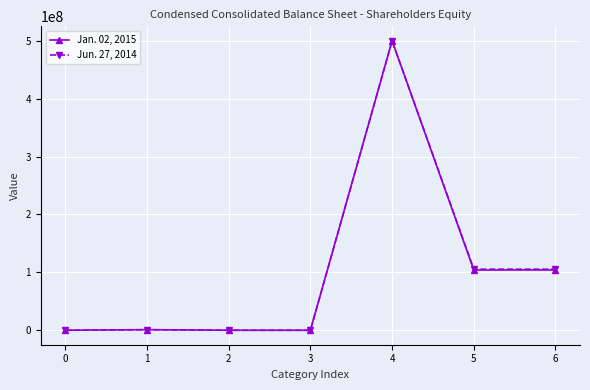

How many categories are shown in the chart?

7